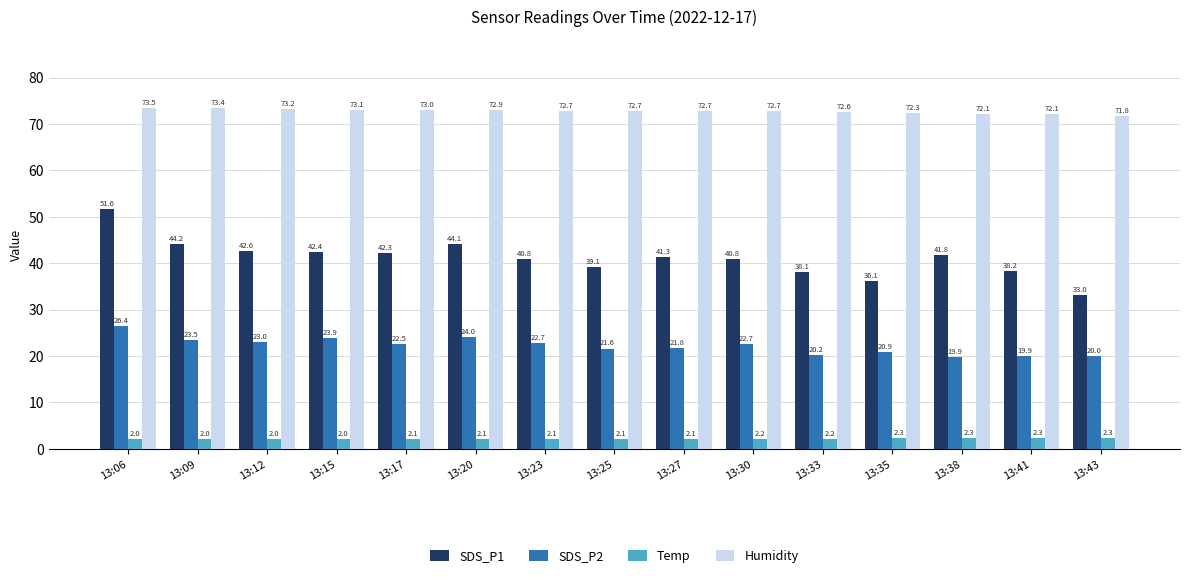

Rank the series by their average value, from highest to lowest.

Humidity, SDS_P1, SDS_P2, Temp